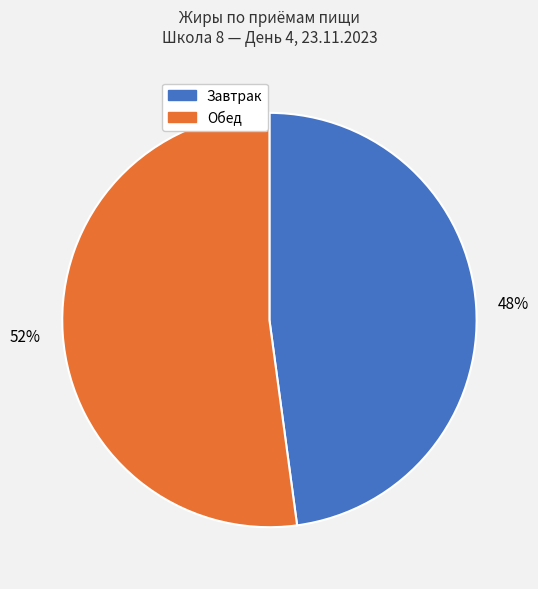

Is there any slice that represents more than half of the pie?

Yes